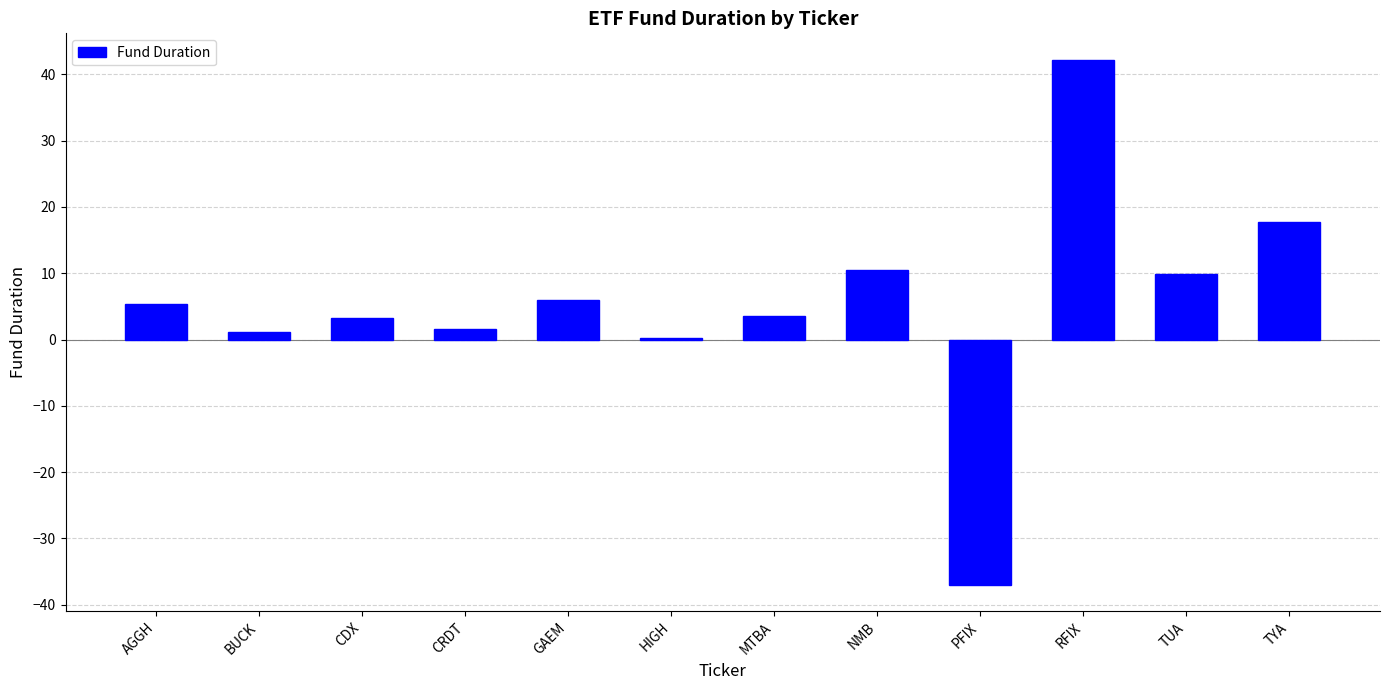

Count the number of values greater than 5.

6